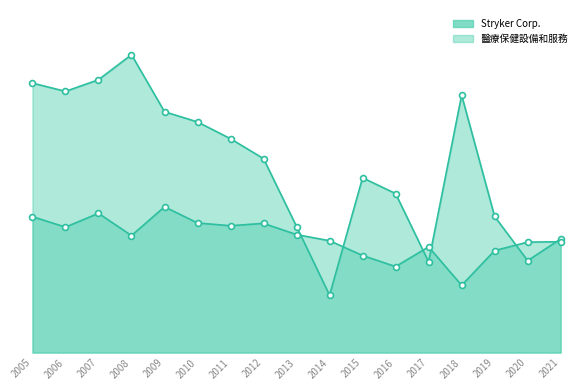

Is the value of 醫療保健設備和服務 at 2012 greater than the value of Stryker Corp. at 2010?

No